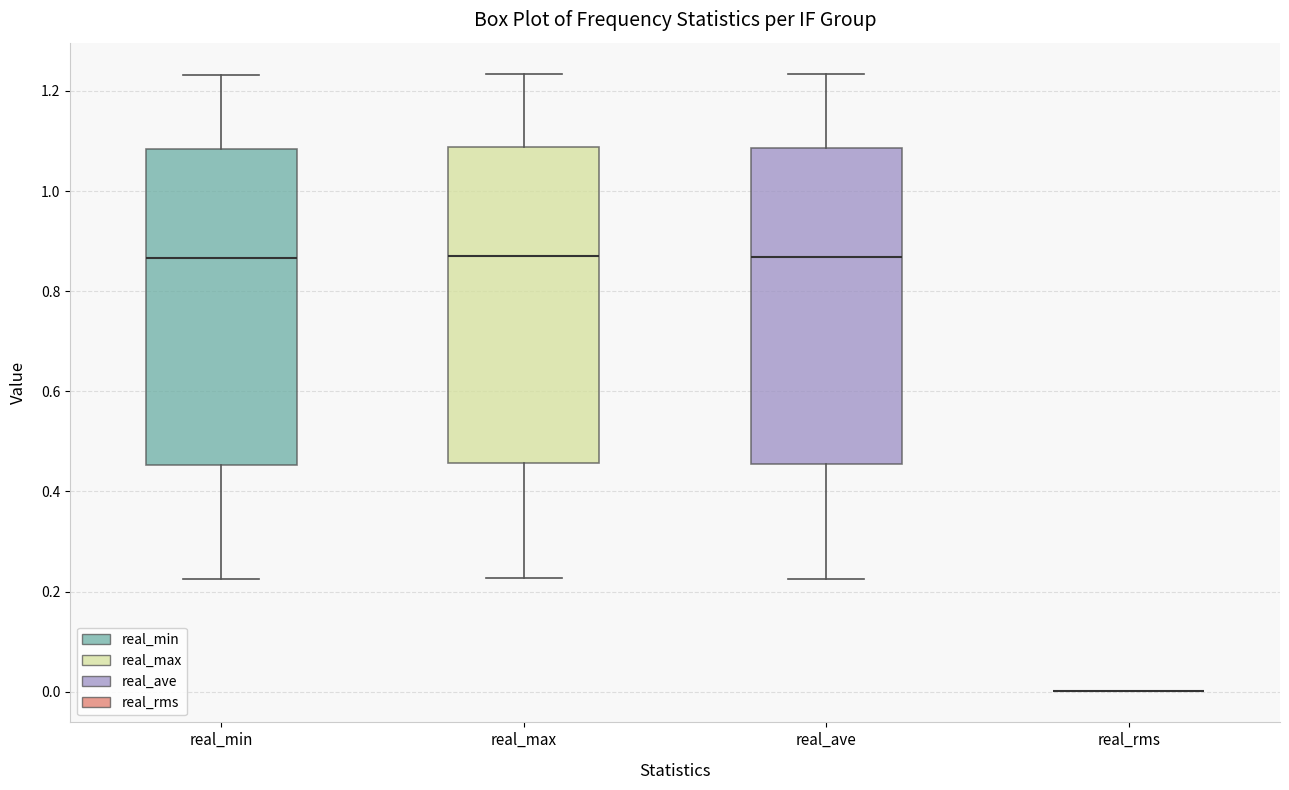

Reading left to right, read every box against the y-axis: the position of its median line, the range the box covers, and the ends of its whiskers. The values are not printed on the chart, so give them approximately, as read against the axis.

real_min: median 0.86, box 0.46 to 1.08, whiskers 0.22 to 1.24
real_max: median 0.88, box 0.46 to 1.08, whiskers 0.22 to 1.24
real_ave: median 0.86, box 0.46 to 1.08, whiskers 0.22 to 1.24
real_rms: box collapsed to a line at 0.00, whiskers 0.00 to 0.00